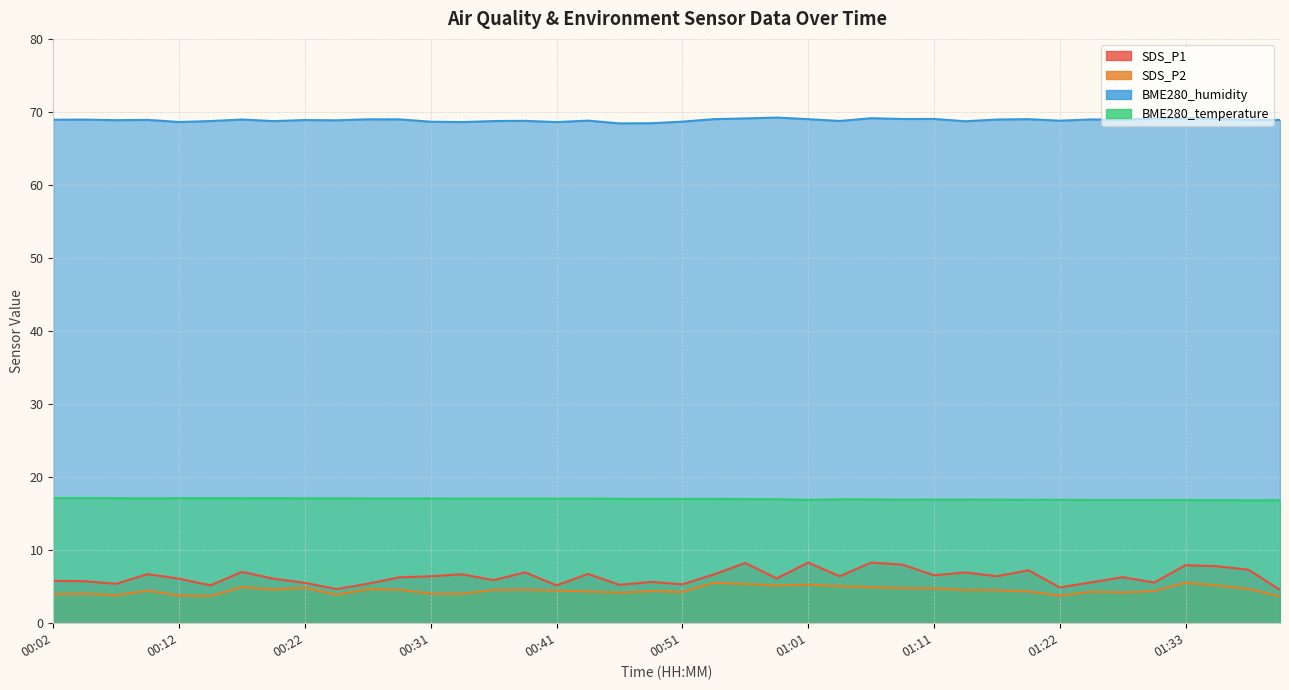

What is the highest value of the BME280_temperature series?

17.1